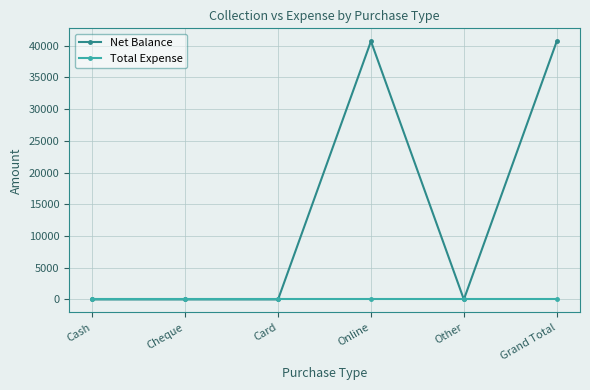

Does the chart have visible grid lines?

Yes